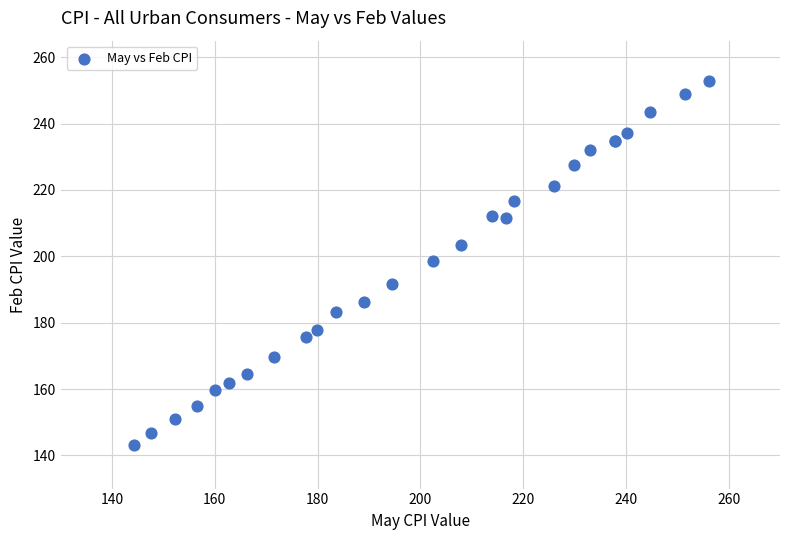

What Y value in the scatter plot is closest to 197?

198.7